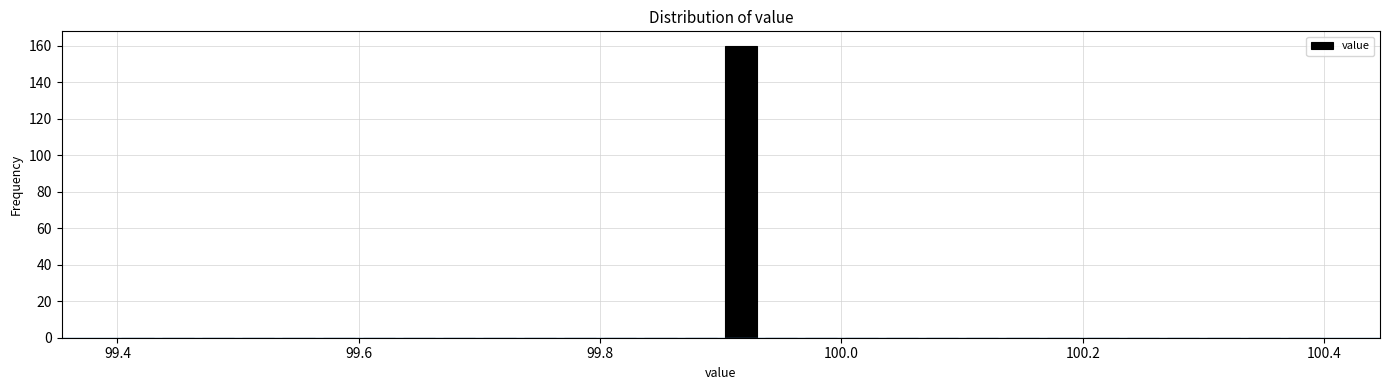

Read against the x-axis, roughly where is the centre of the tallest bar?

99.92